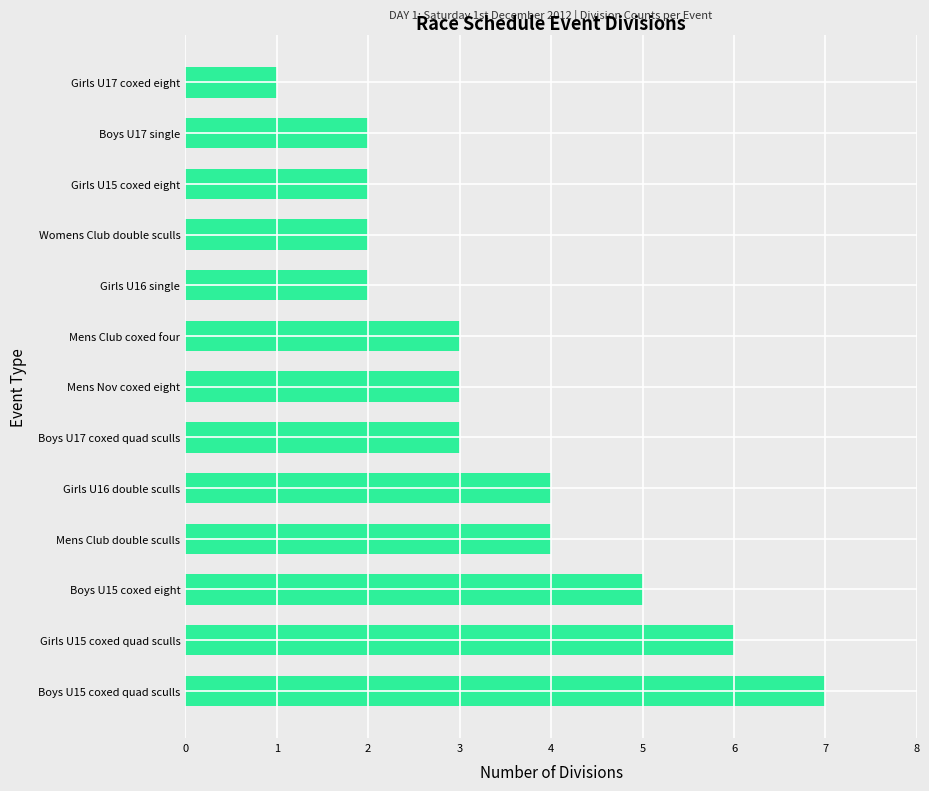

Reading bottom to top, what are all the values shown in this chart?

Boys U15 coxed quad sculls=7	Girls U15 coxed quad sculls=6	Boys U15 coxed eight=5	Mens Club double sculls=4	Girls U16 double sculls=4	Boys U17 coxed quad sculls=3	Mens Nov coxed eight=3	Mens Club coxed four=3	Girls U16 single=2	Womens Club double sculls=2	Girls U15 coxed eight=2	Boys U17 single=2	Girls U17 coxed eight=1